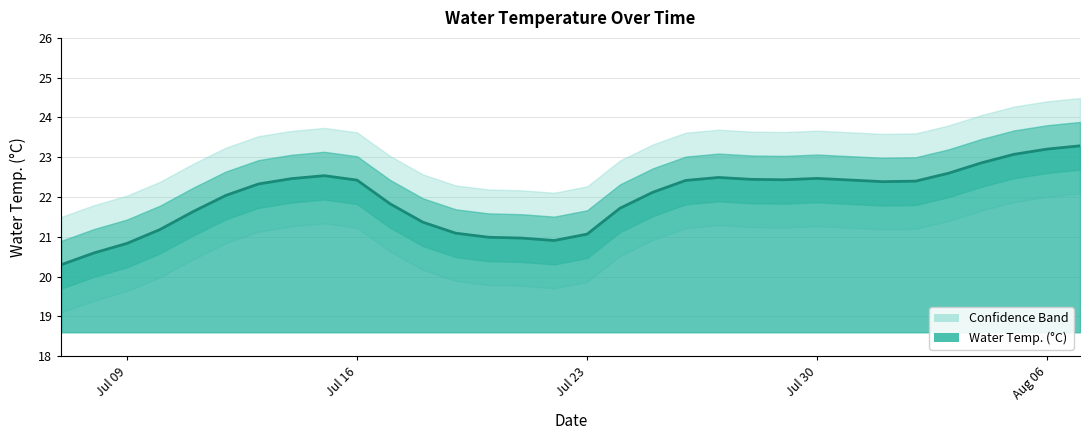

Is it true that the value at Jul 09 is 20.8?

True